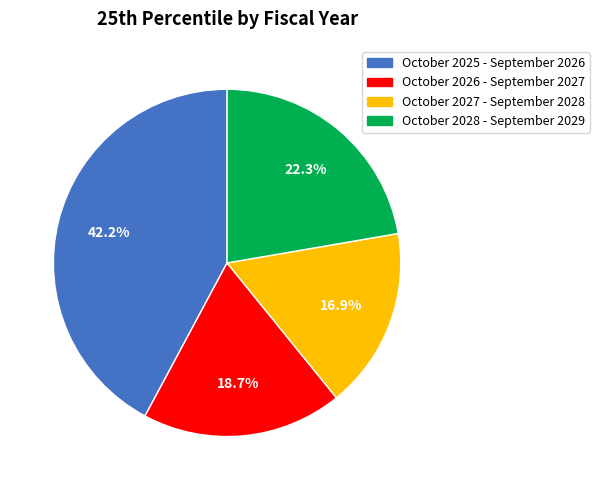

To the nearest percent, what percentage of the pie is October 2028 - September 2029?

22%